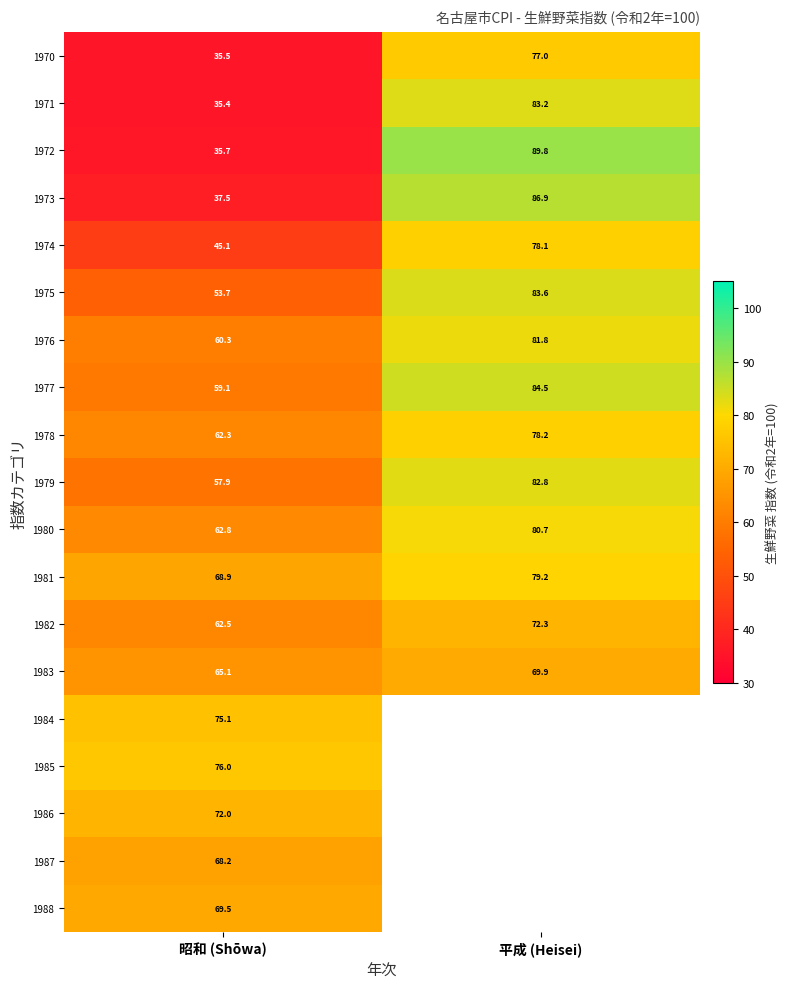

What is the total value across all series at 昭和 (Shōwa)?

1102.6